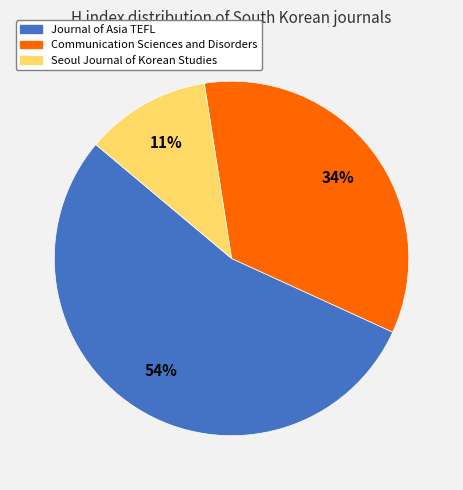

True or false: Seoul Journal of Korean Studies accounts for 11% of the total.

True